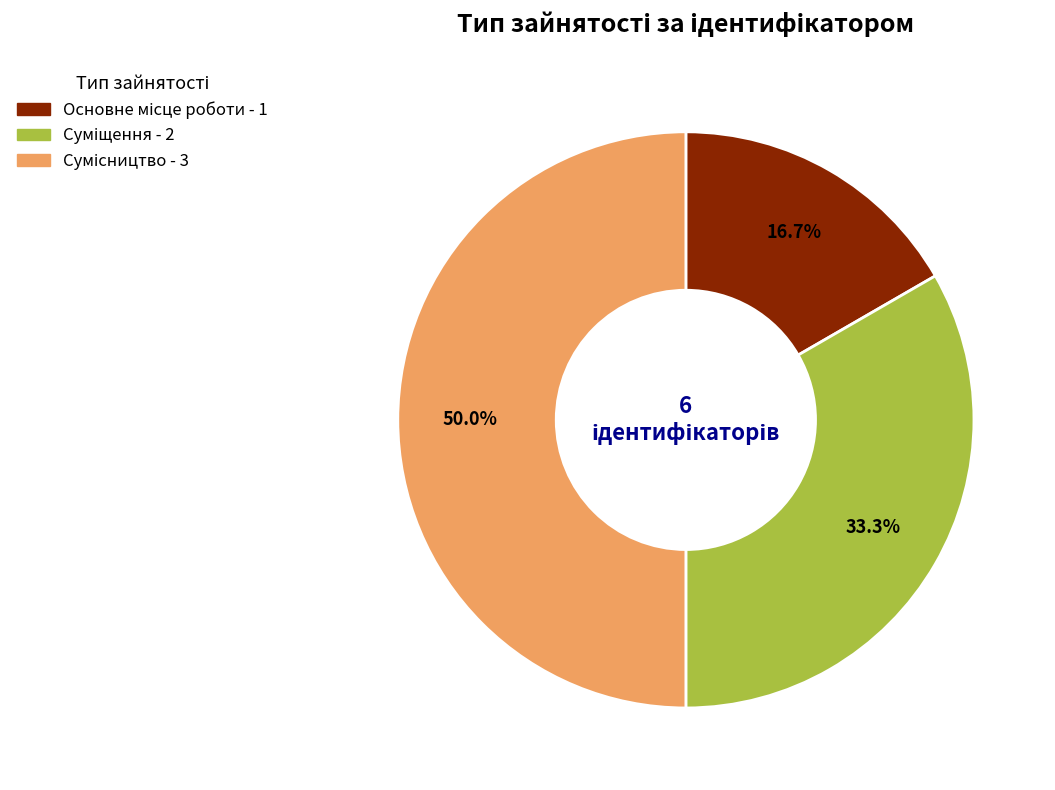

Which slice is the largest?

Сумісництво